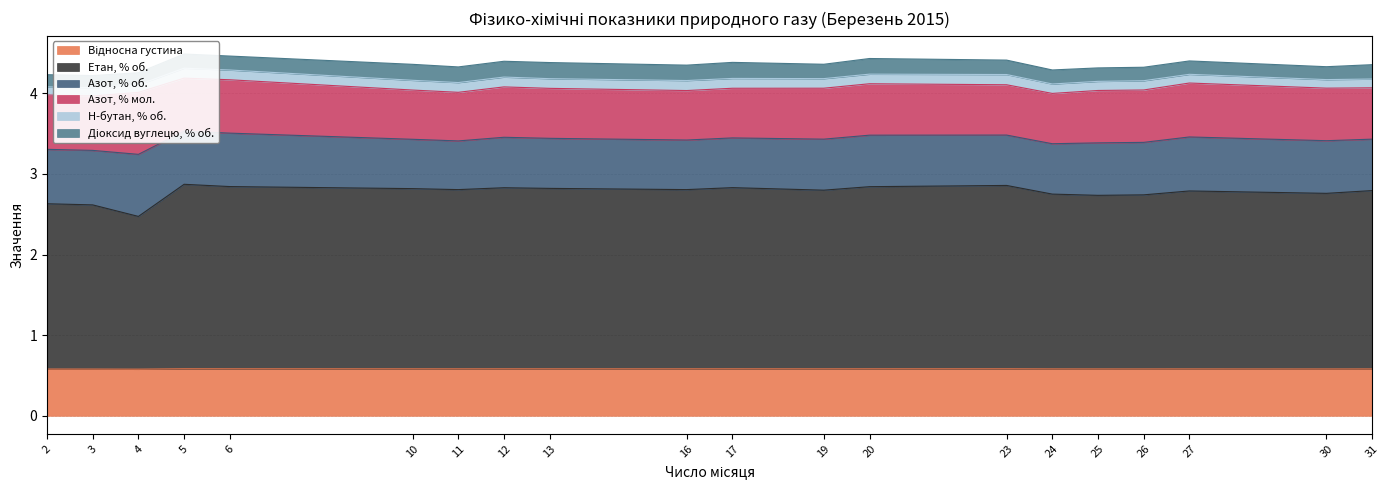

What is the sum of all Відносна густина values?

11.6